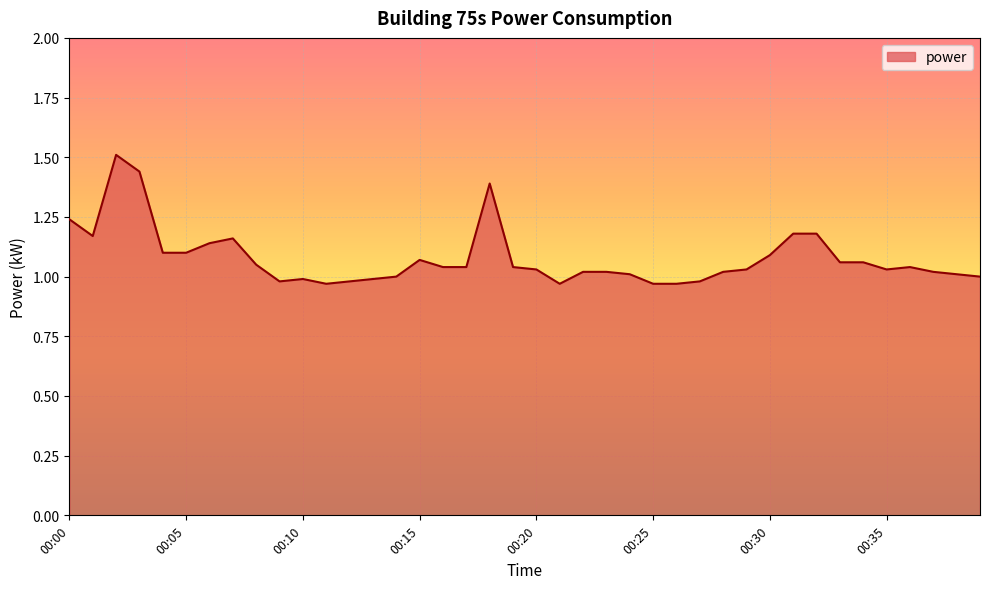

What is the maximum value shown in the chart?

1.5